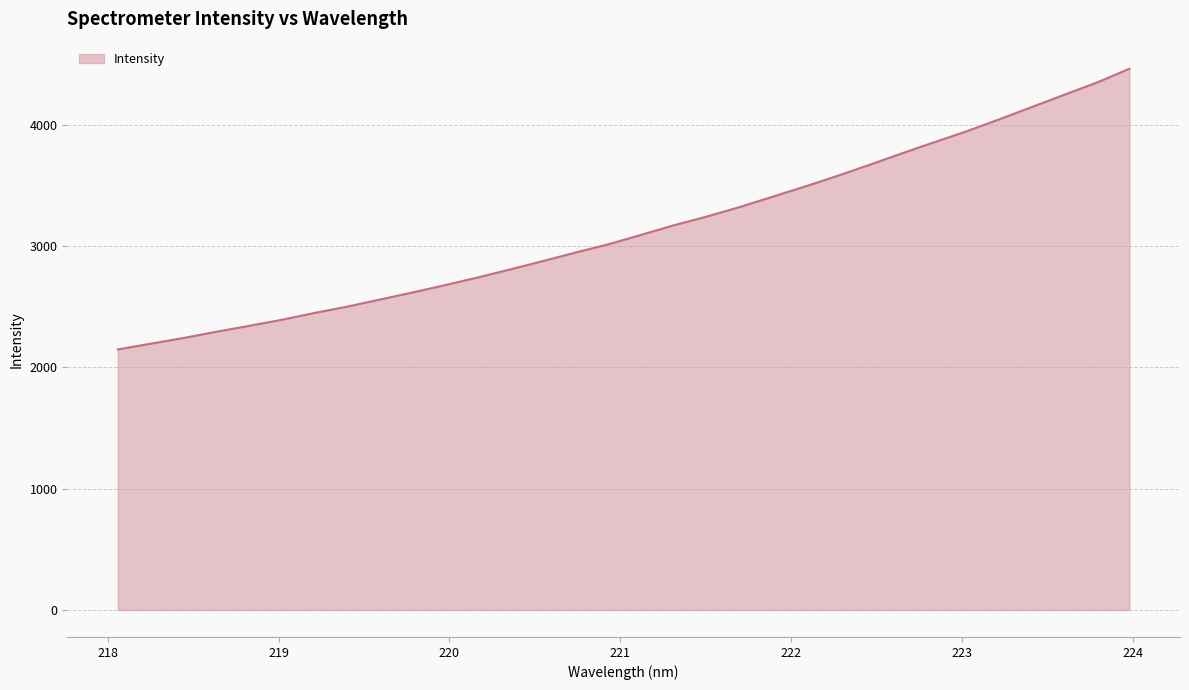

What is the greatest value displayed?

4459.7